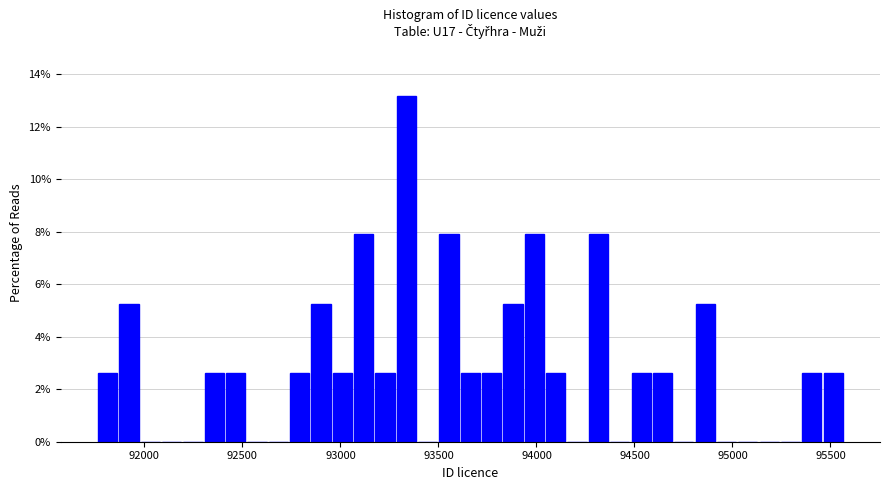

Read against the x-axis, roughly where is the centre of the tallest bar?

93350